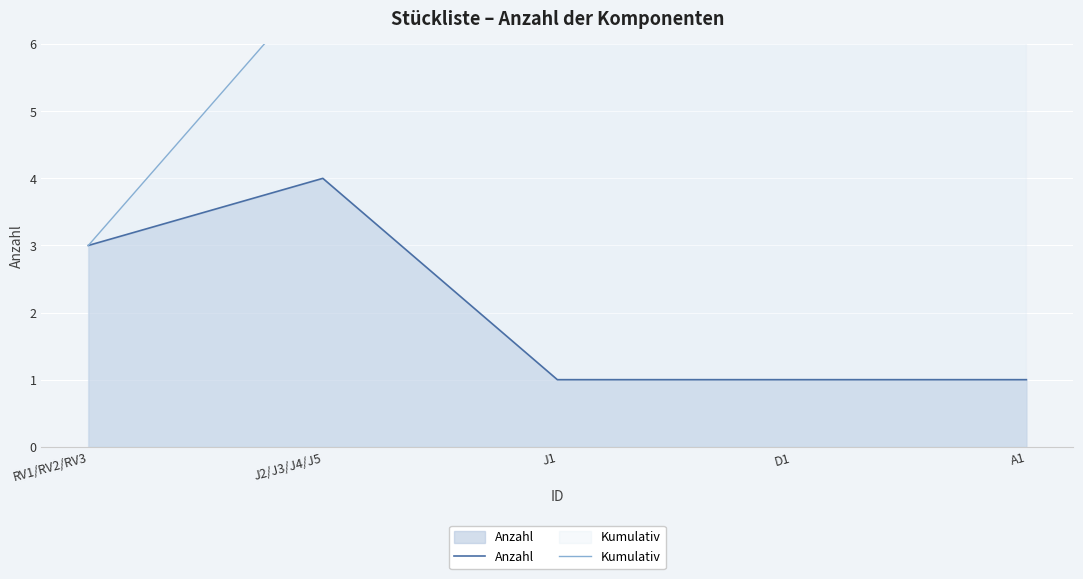

Rank the series at RV1/RV2/RV3 from lowest to highest value.

Anzahl, Kumulativ